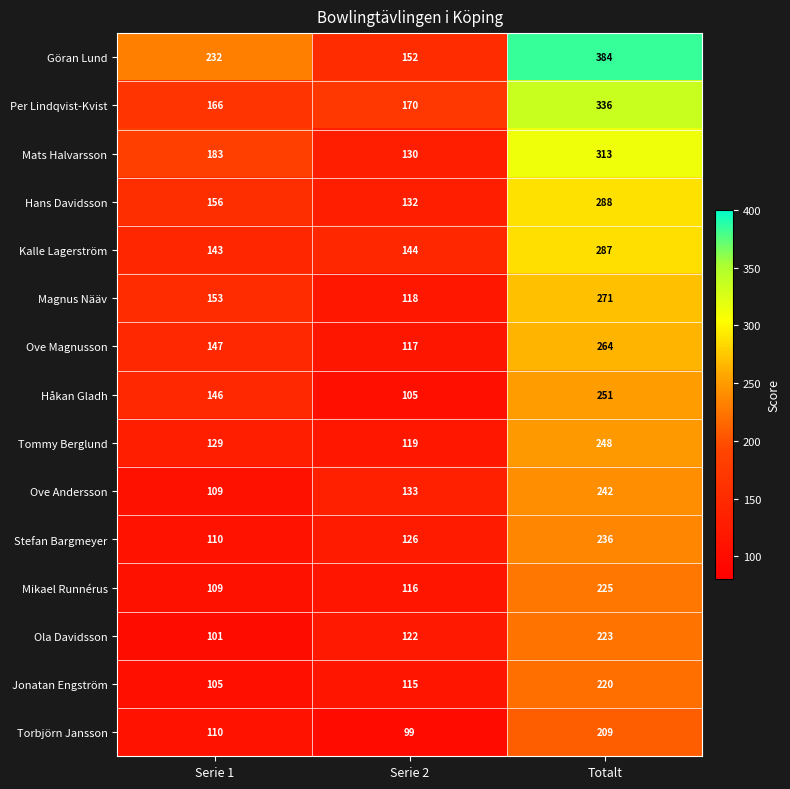

At which label is Stefan Bargmeyer closest to 173?

Serie 2